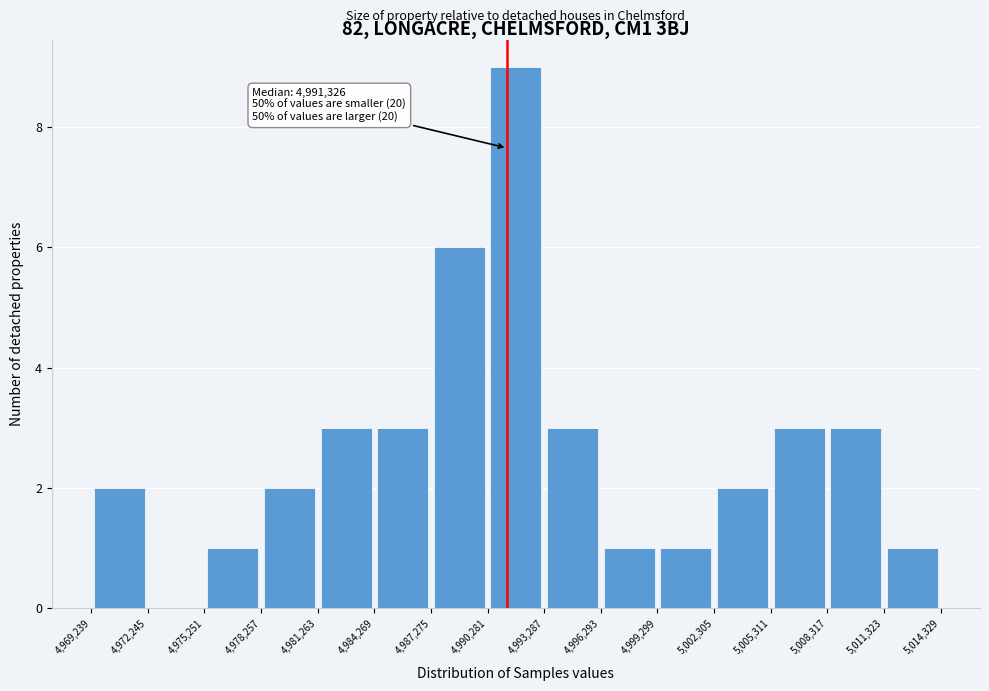

Which range on the x-axis has the tallest bar?

4,990,281 to 4,993,287